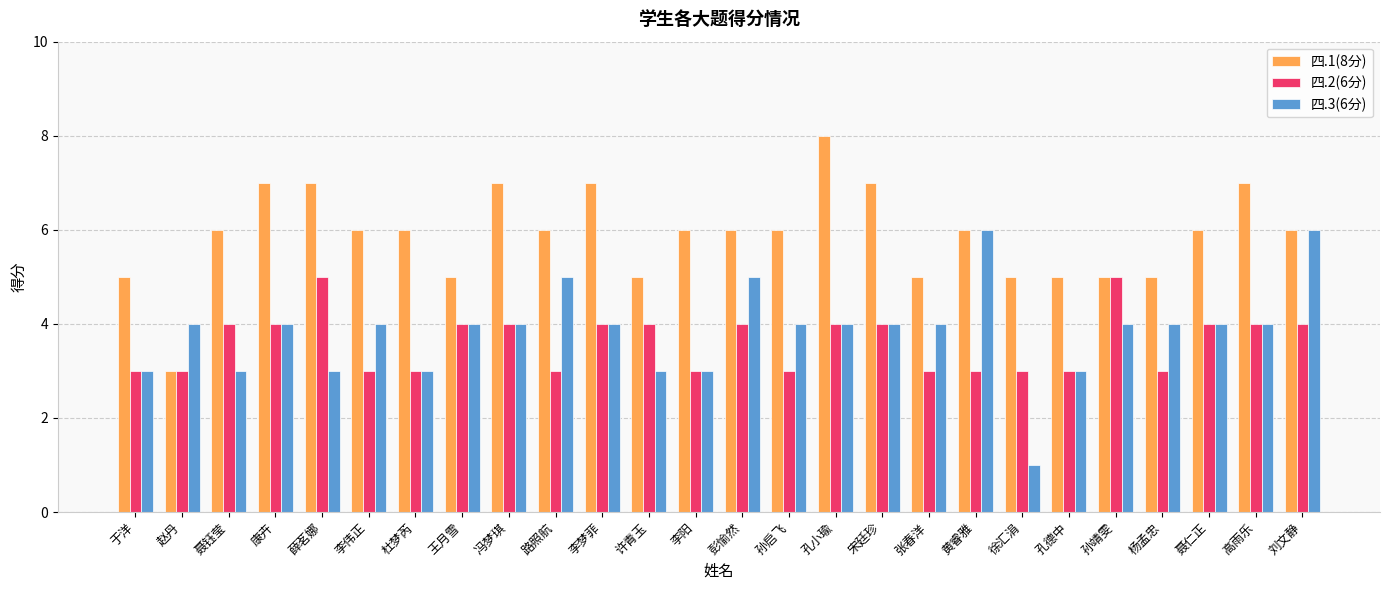

What is the sum of the 四.3(6分) values at 张春洋 and 孙启飞?

8